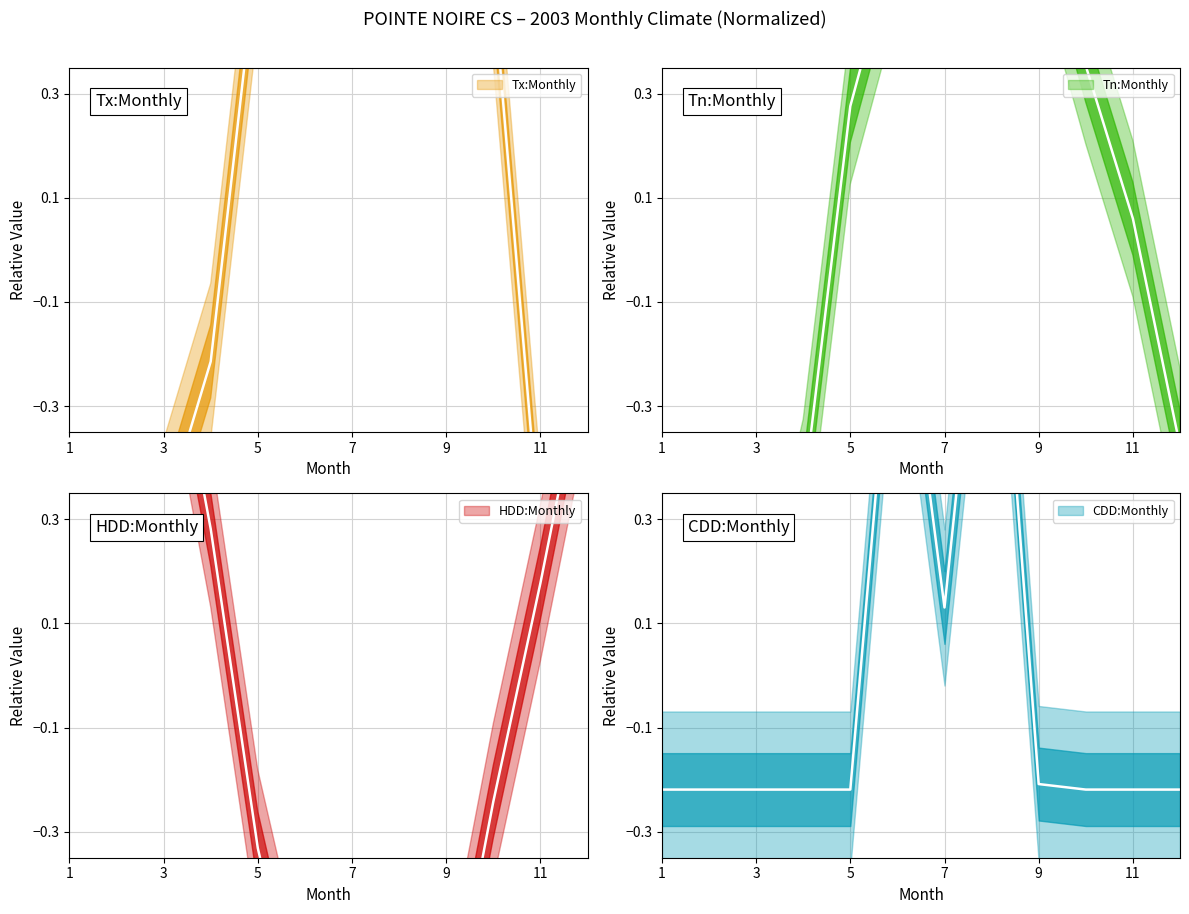

At which category is the sum across all series the highest?

8